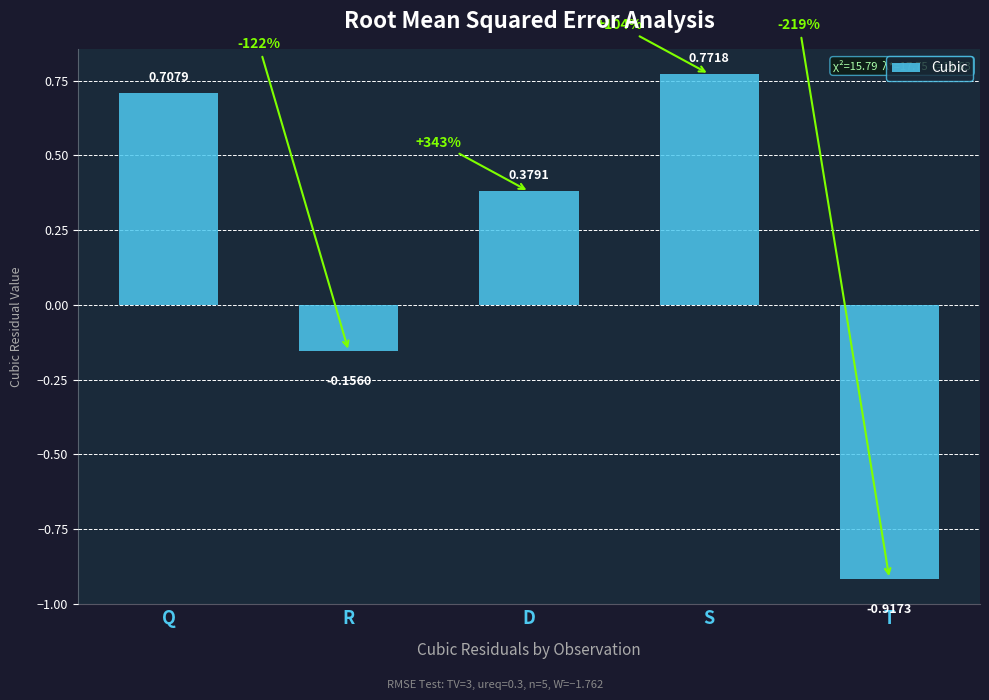

What position from the right is T?

1